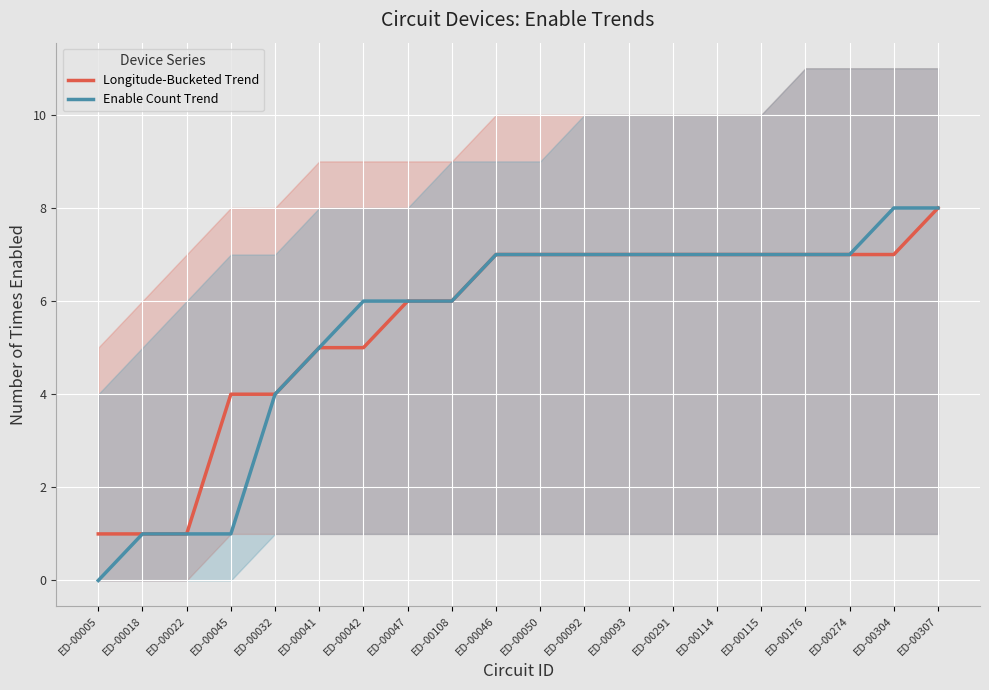

Rank the categories by Enable Count Trend value from highest to lowest.

ED-00304, ED-00307, ED-00046, ED-00050, ED-00092, ED-00093, ED-00291, ED-00114, ED-00115, ED-00176, ED-00274, ED-00042, ED-00047, ED-00108, ED-00041, ED-00032, ED-00018, ED-00022, ED-00045, ED-00005